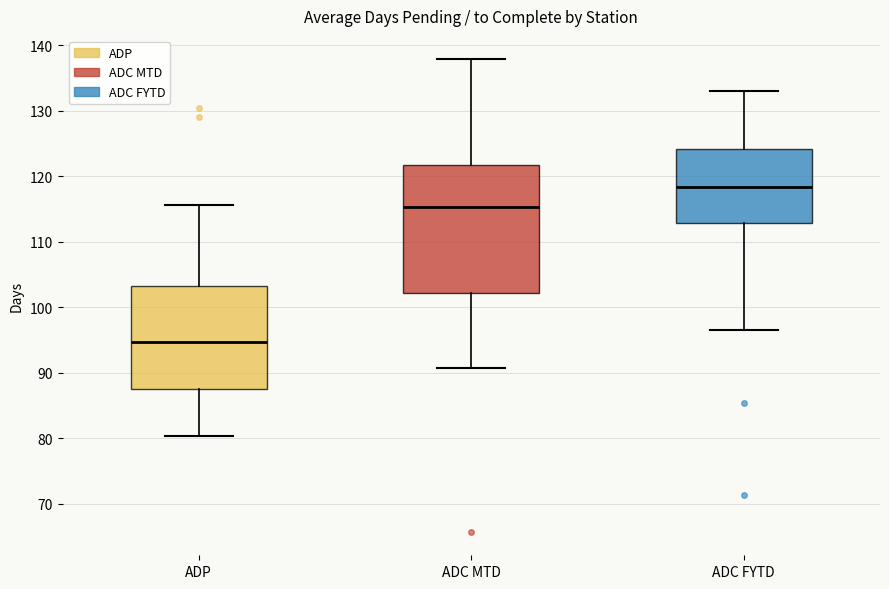

Reading left to right, read every box against the y-axis: the position of its median line, the range the box covers, and the ends of its whiskers. The values are not printed on the chart, so give them approximately, as read against the axis.

ADP: median 95, box 88 to 103, whiskers 80 to 116
ADC MTD: median 115, box 102 to 122, whiskers 91 to 138
ADC FYTD: median 118, box 113 to 124, whiskers 97 to 133